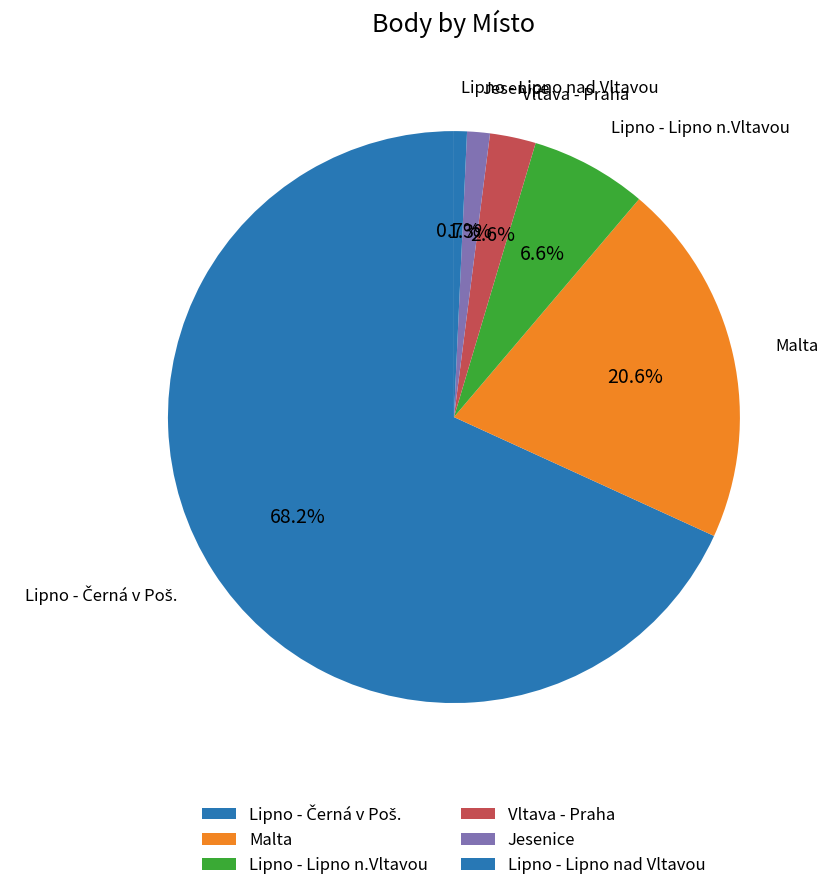

Count the number of slices in the pie.

6